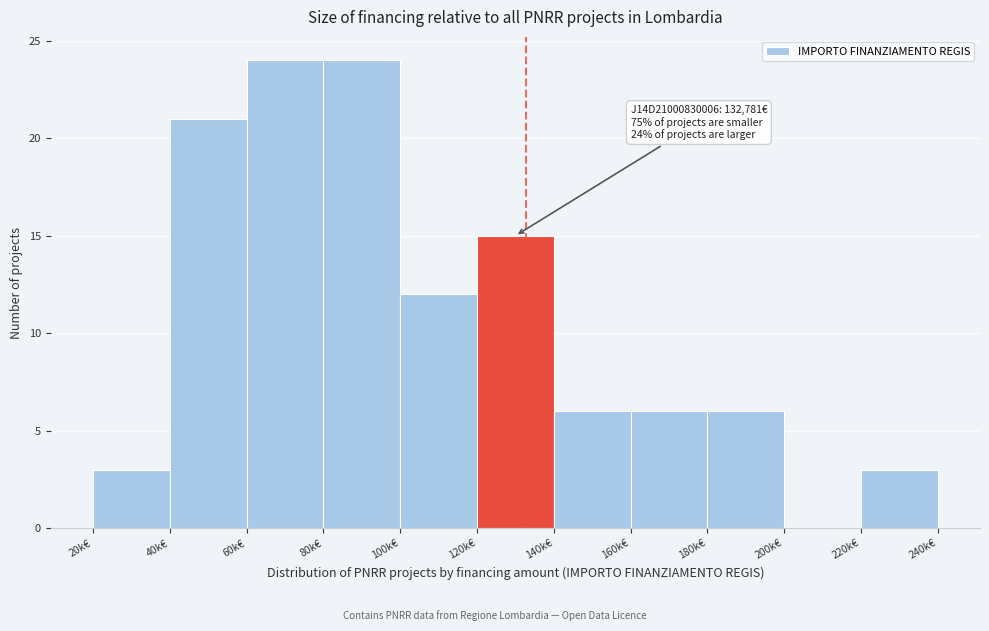

Reading left to right, list all the values displayed in this chart.

20k€=3	40k€=21	60k€=24	80k€=24	100k€=12	120k€=15	140k€=6	160k€=6	180k€=6	200k€=0	220k€=3